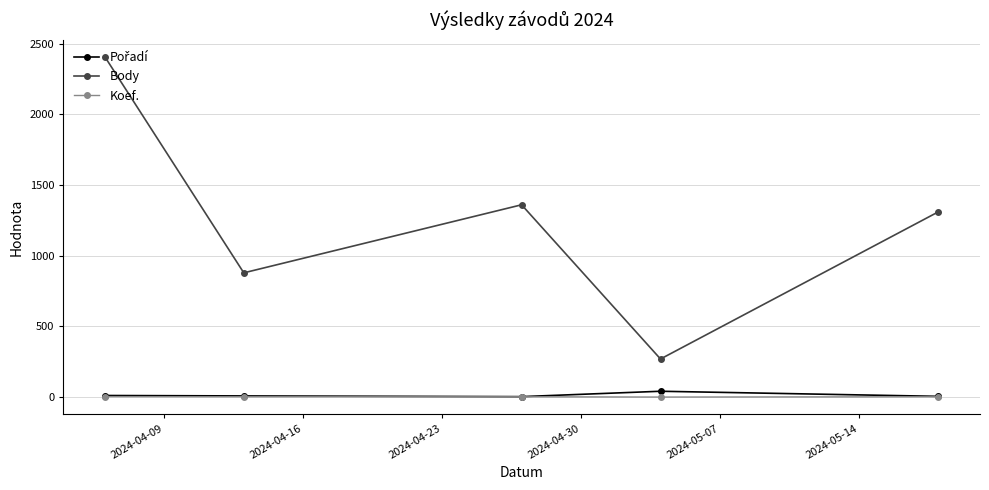

Which series has the widest spread of values?

Body